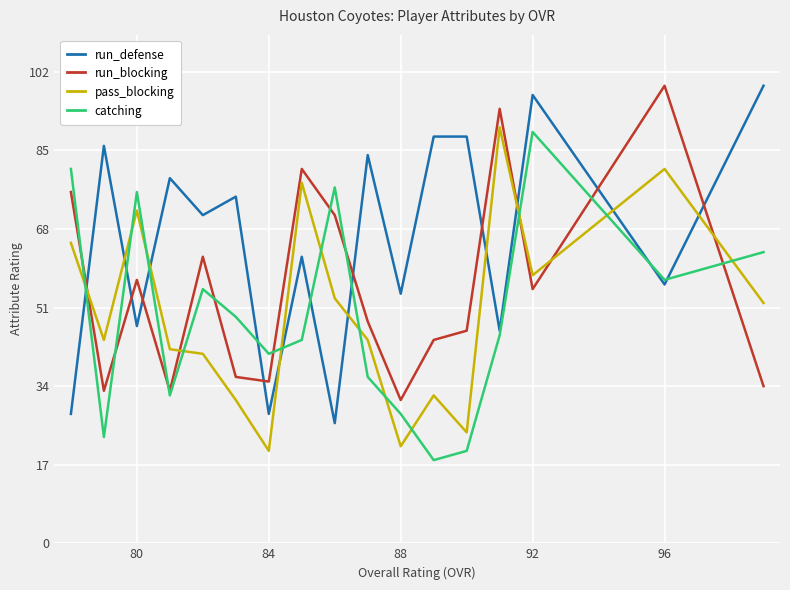

How many distinct data groups are displayed?

4